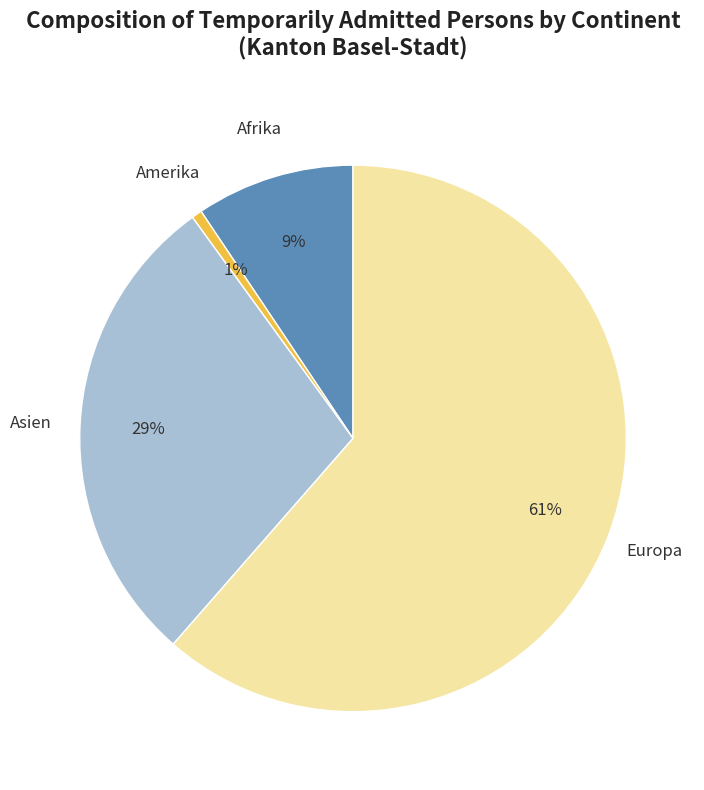

Which slice is the smallest?

Amerika